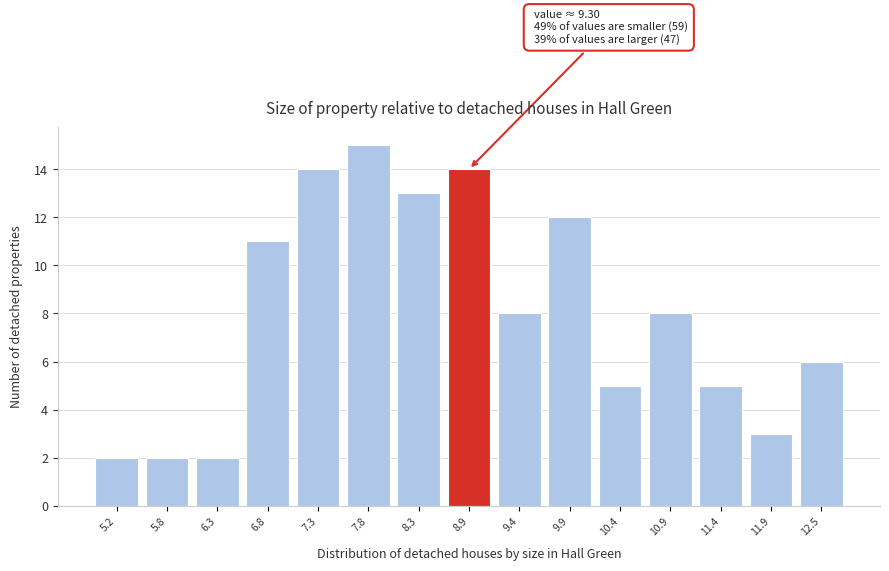

Reading left to right, what are all the values shown in this chart?

2	2	2	11	14	15	13	14	8	12	5	8	5	3	6